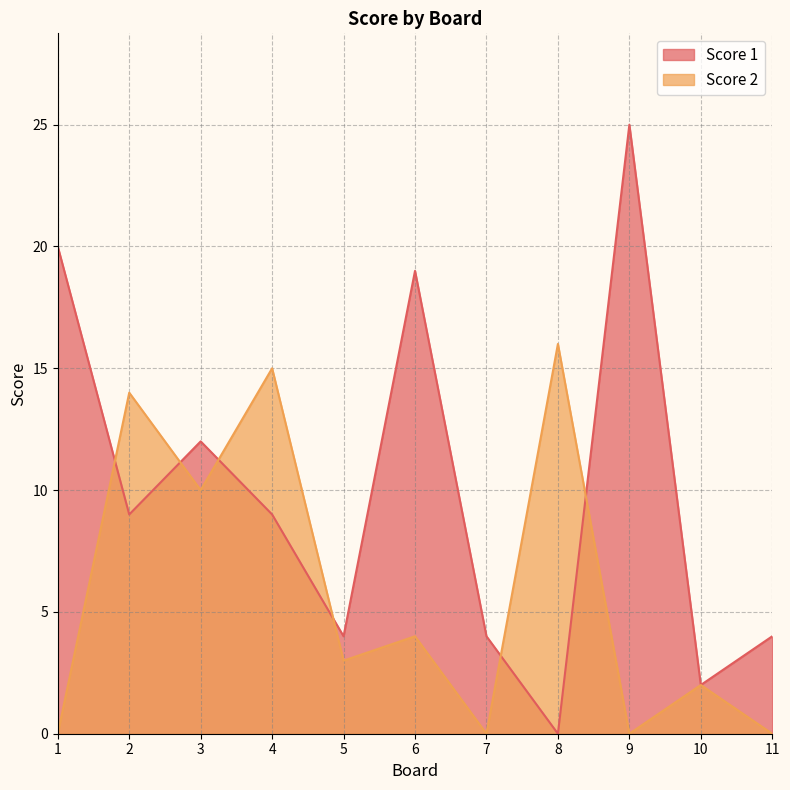

At how many categories does at least one series exceed 22?

1